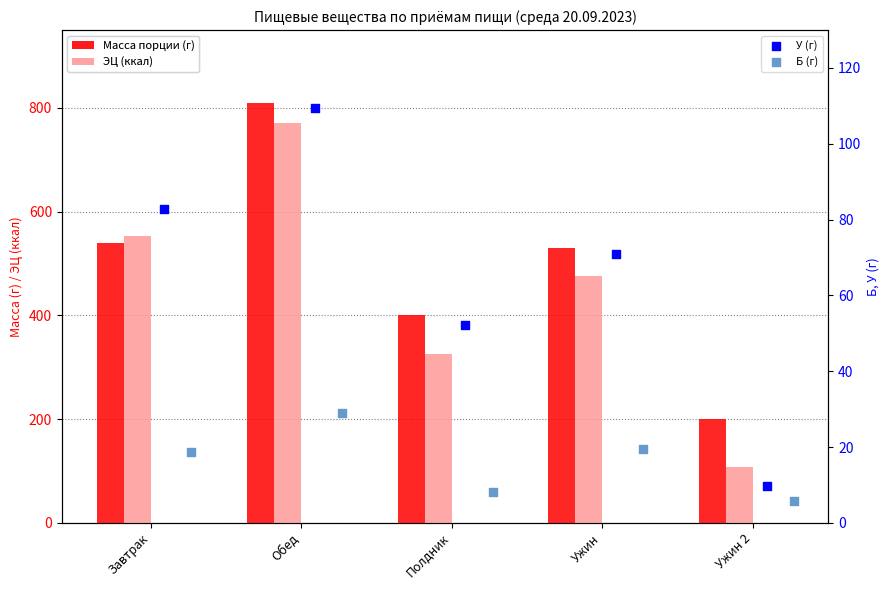

At which category is the sum across all series the highest?

Обед